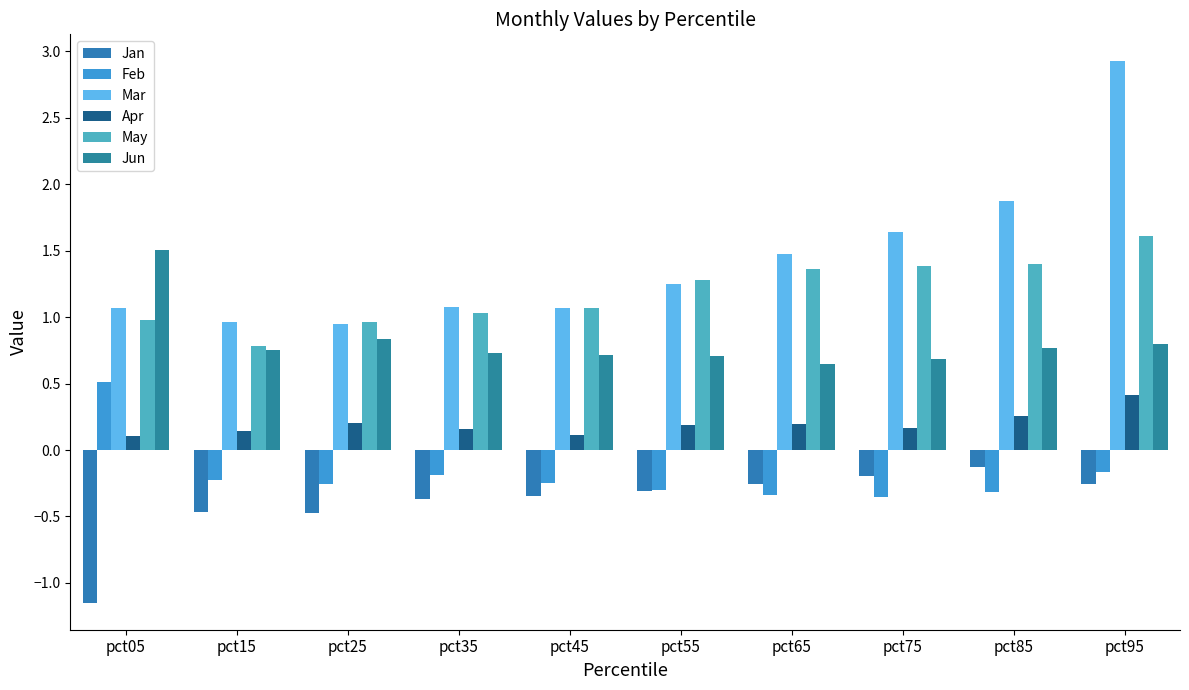

Between pct25 and pct65, which series saw the biggest shift?

Mar